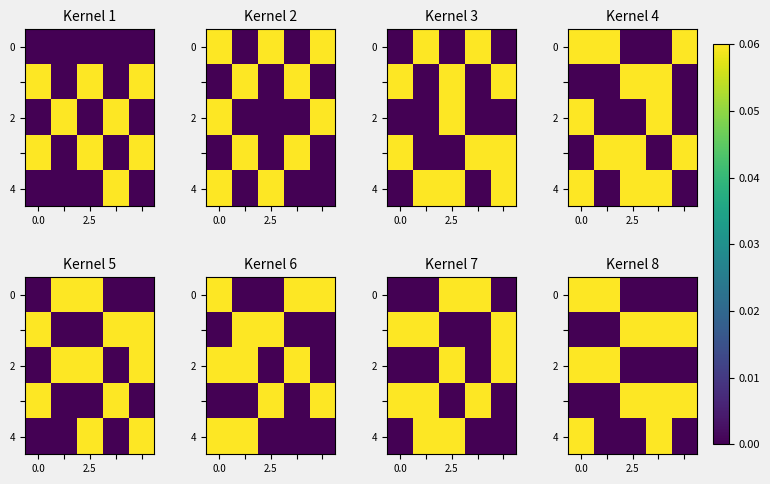

What is the spread (max minus min) of values at 2.5?

0.1